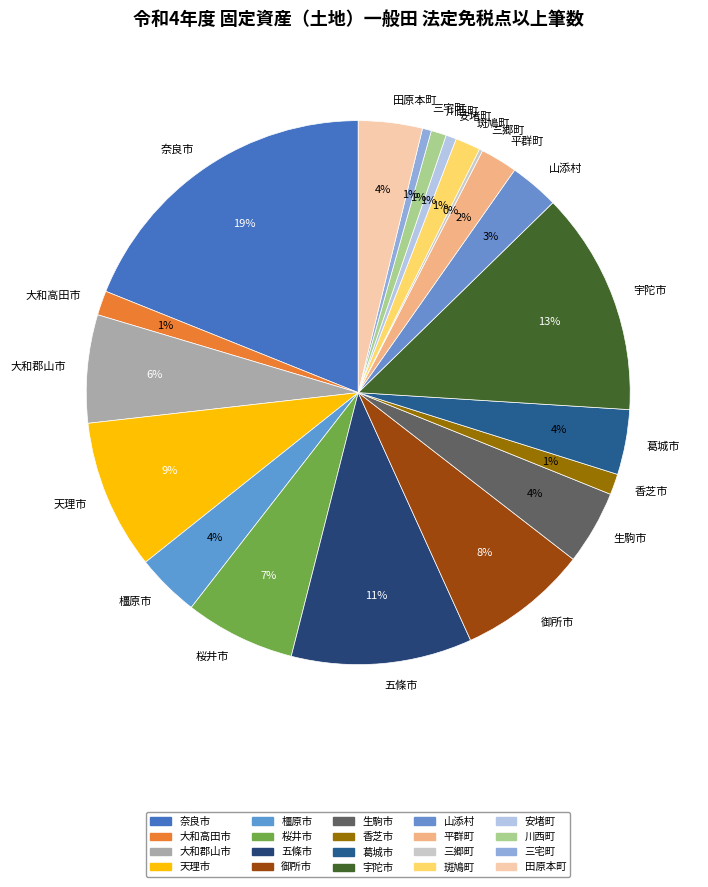

To the nearest percent, what is the difference between the 三宅町 and 天理市 slice percentages?

8%